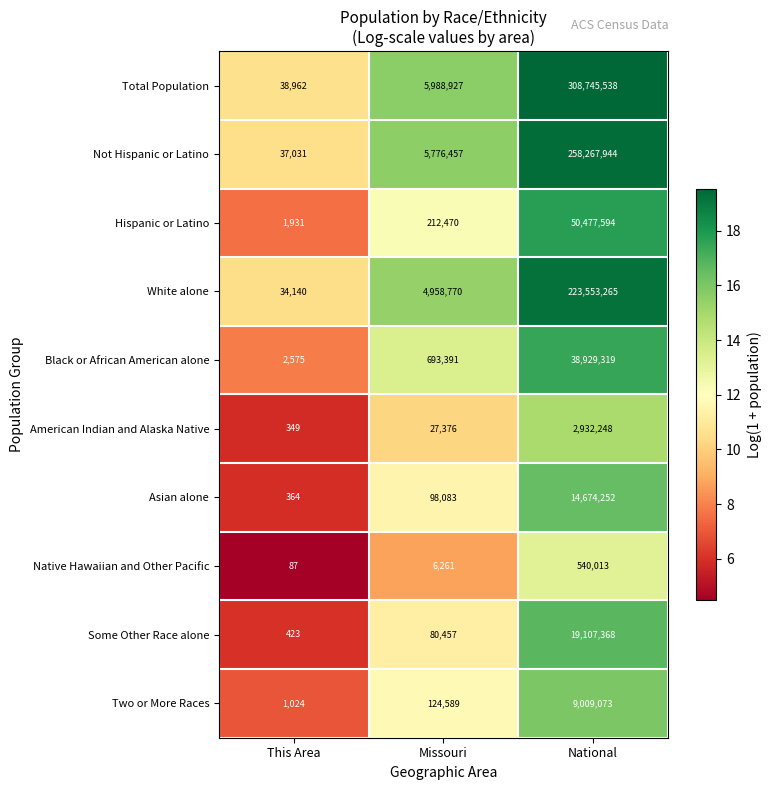

Which series has the largest total across all categories?

Total Population